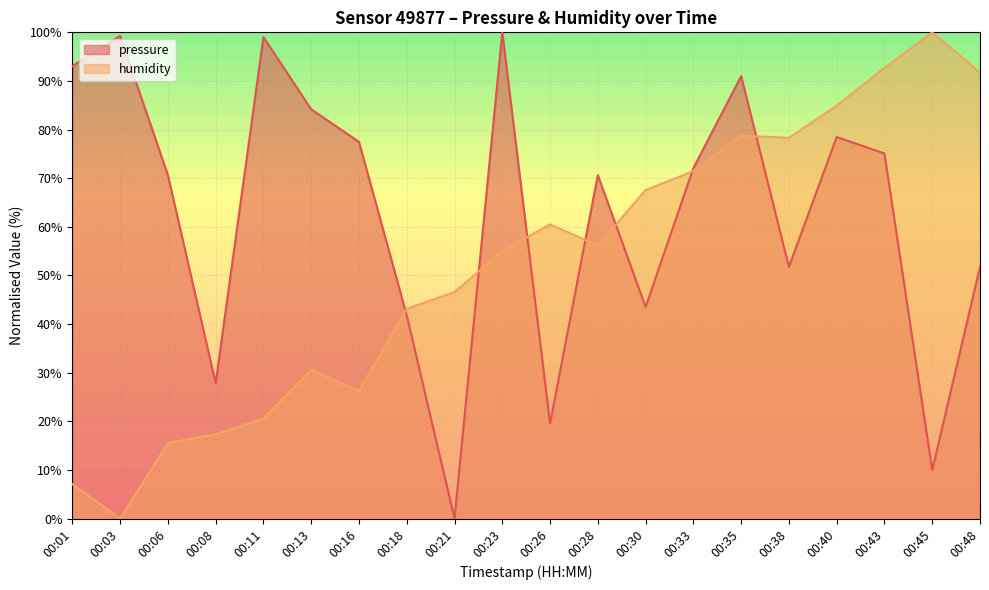

Between 00:16 and 00:48, which series saw the biggest shift?

humidity